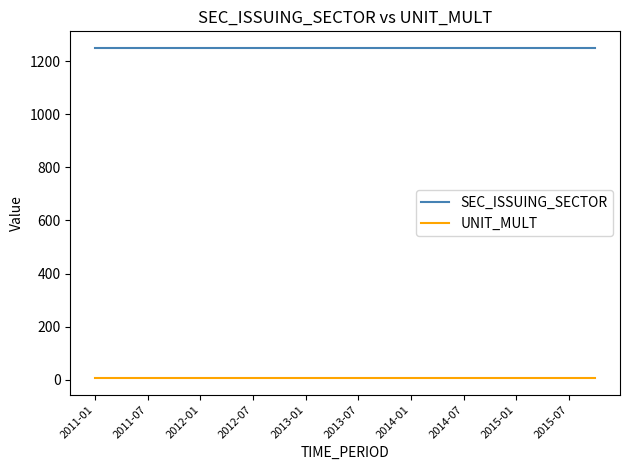

True or false: UNIT_MULT and SEC_ISSUING_SECTOR cross at least once.

False